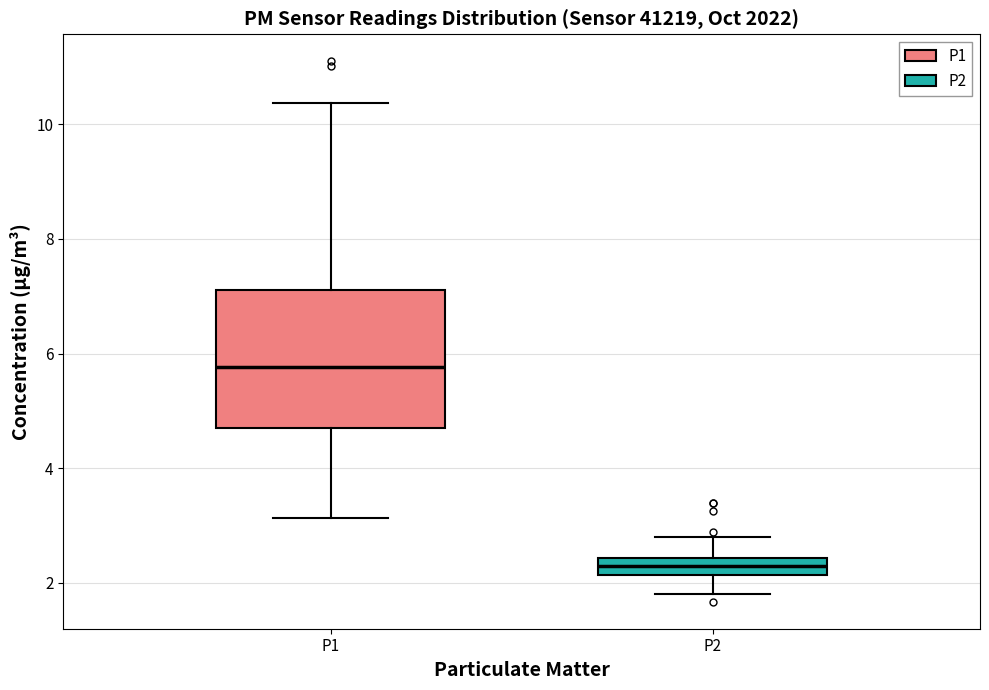

Which box has the highest median line?

P1